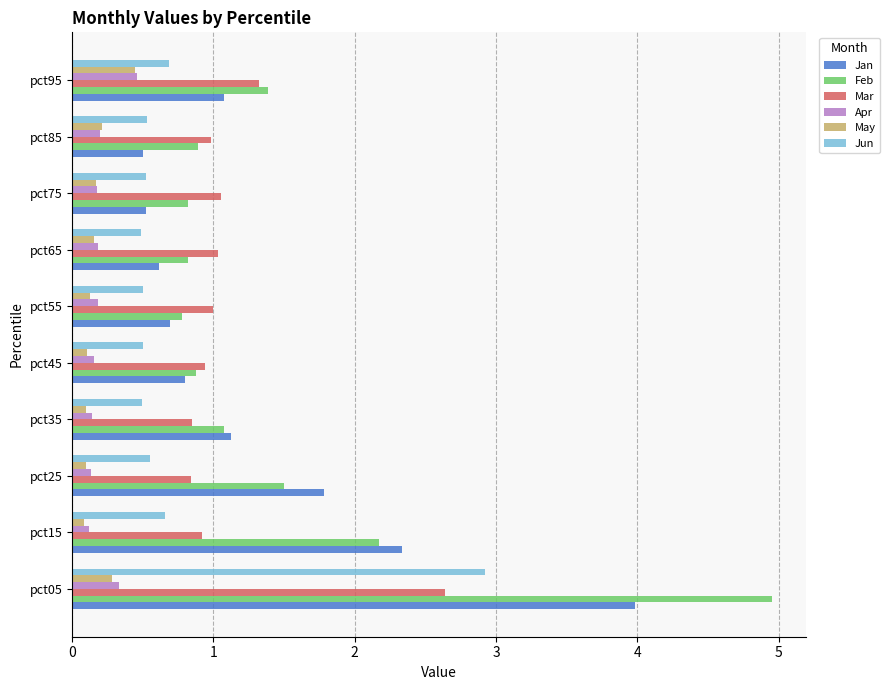

What is the lowest value of the Feb series?

0.8